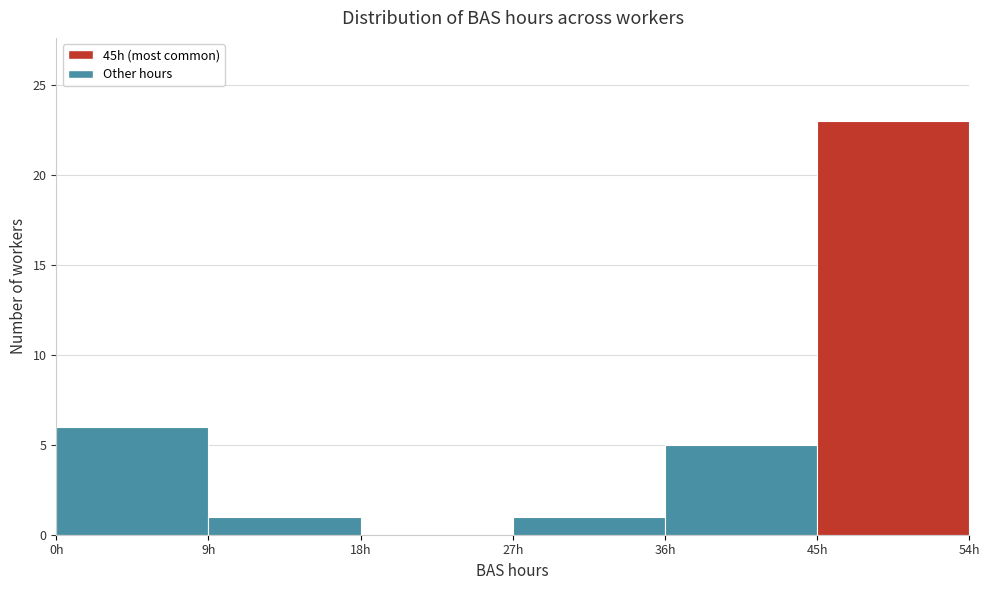

Which range on the x-axis has the tallest bar?

45 to 54